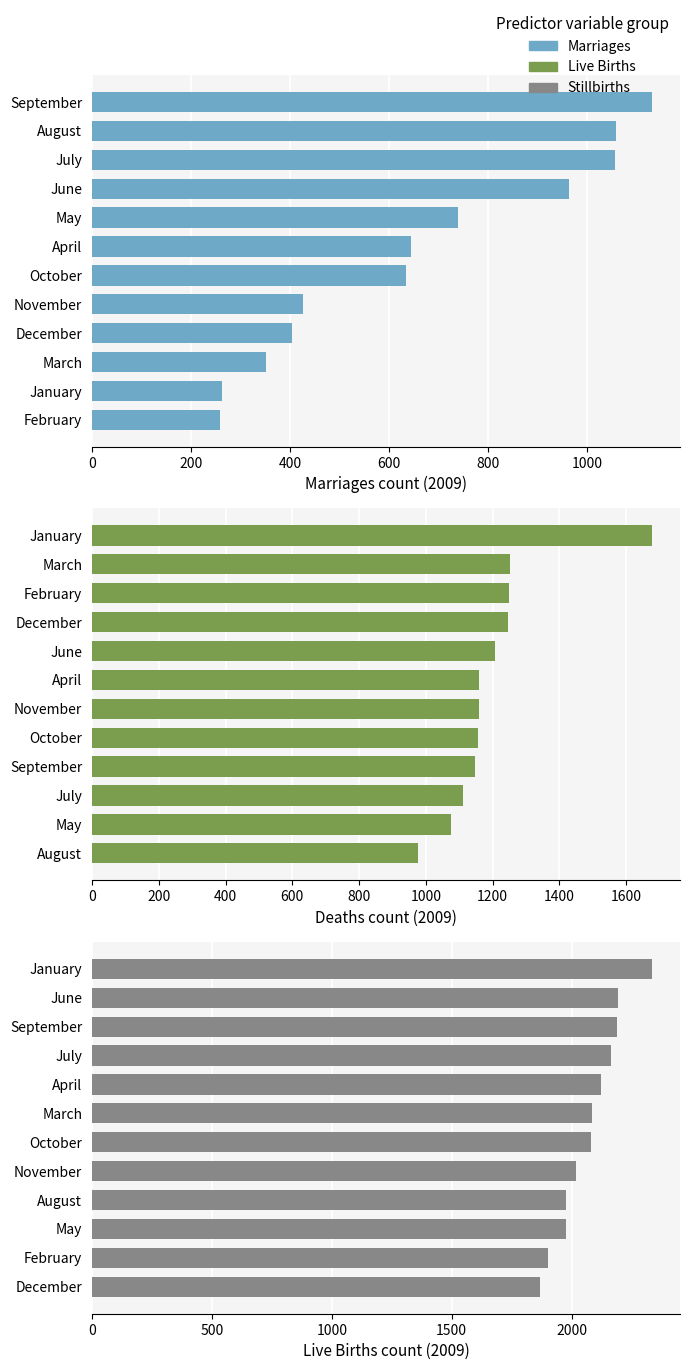

True or false: Live Births has a value of 466 at March.

False